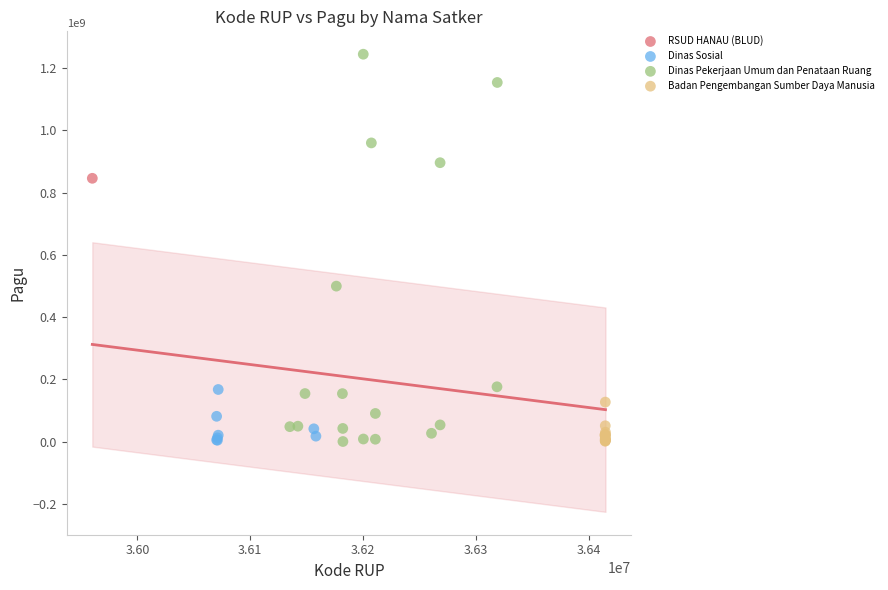

Which series reaches the maximum Y coordinate?

Dinas Pekerjaan Umum dan Penataan Ruang